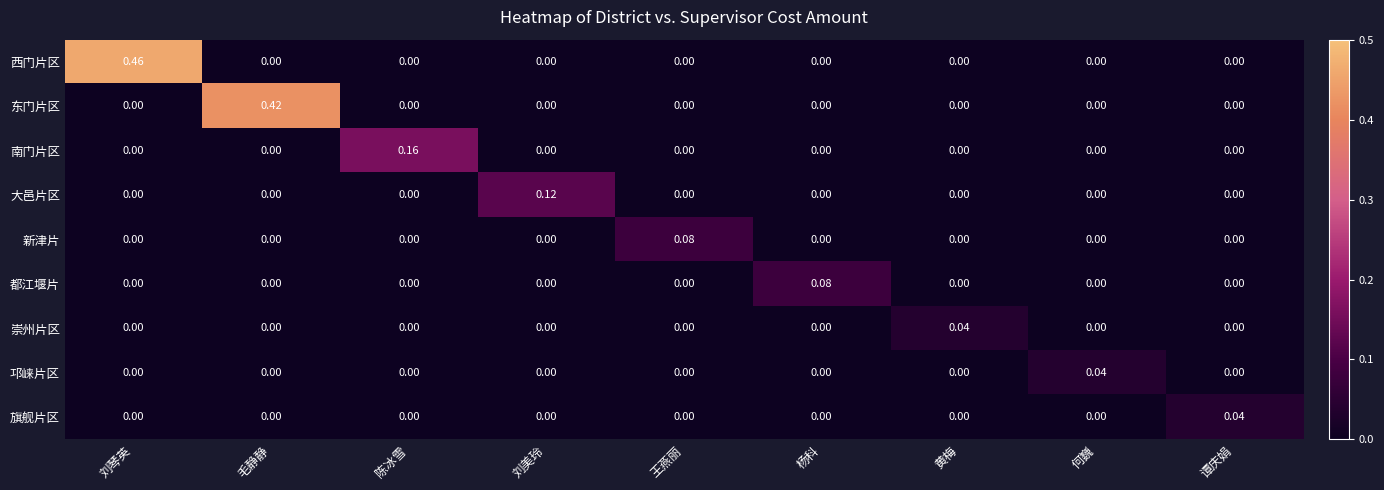

Which series has the largest total across all categories?

西门片区